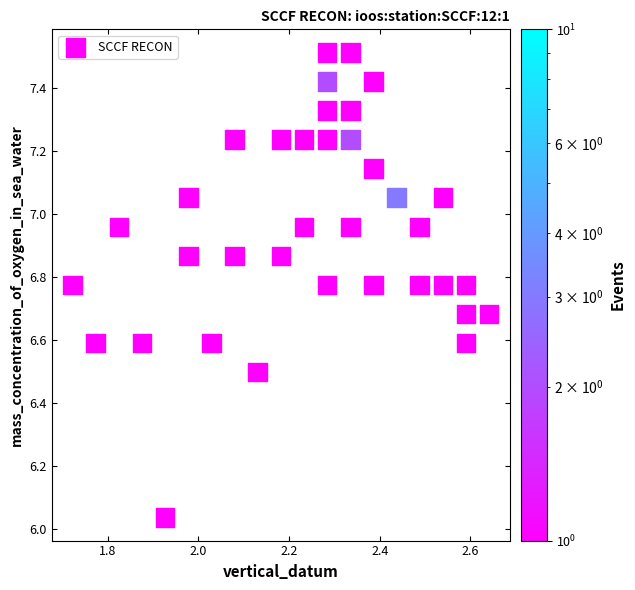

What is the range of X values (max minus min)?

0.9